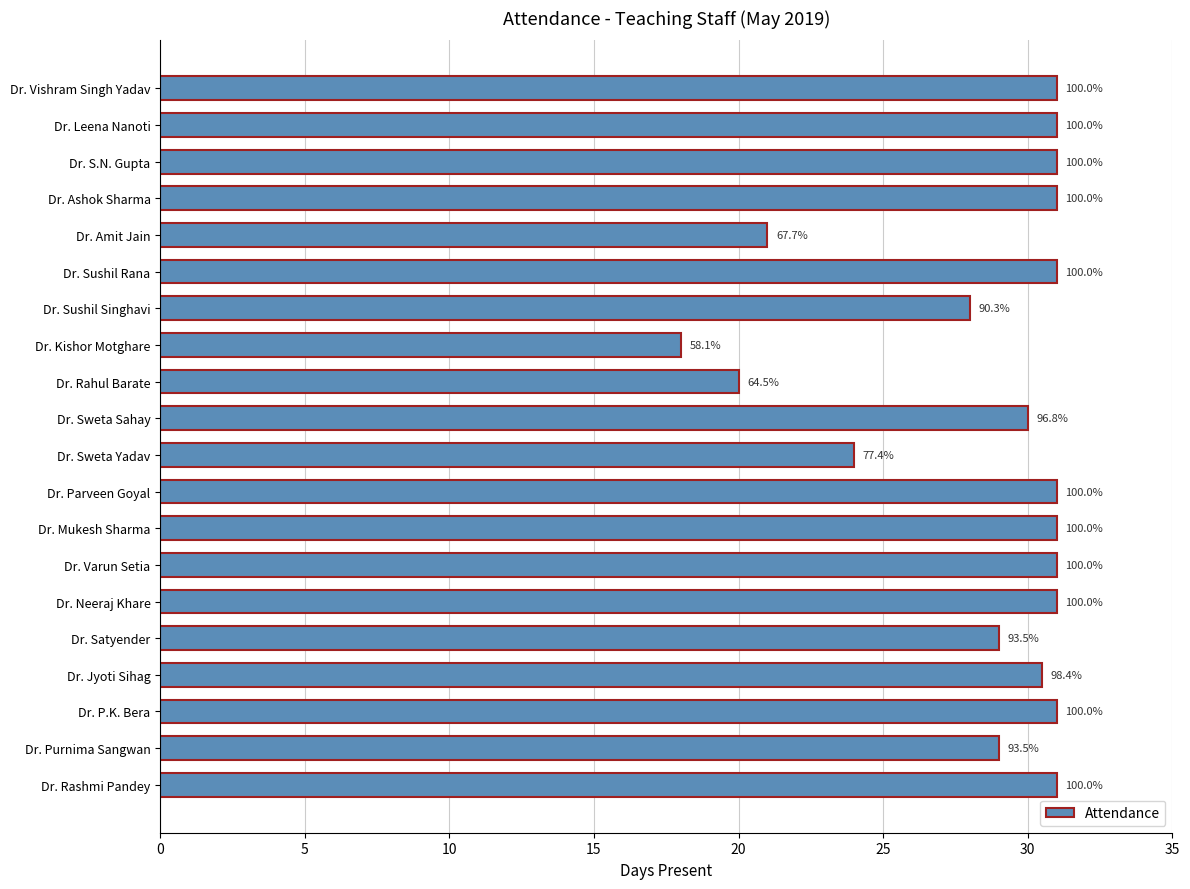

Does the chart contain any negative values?

No